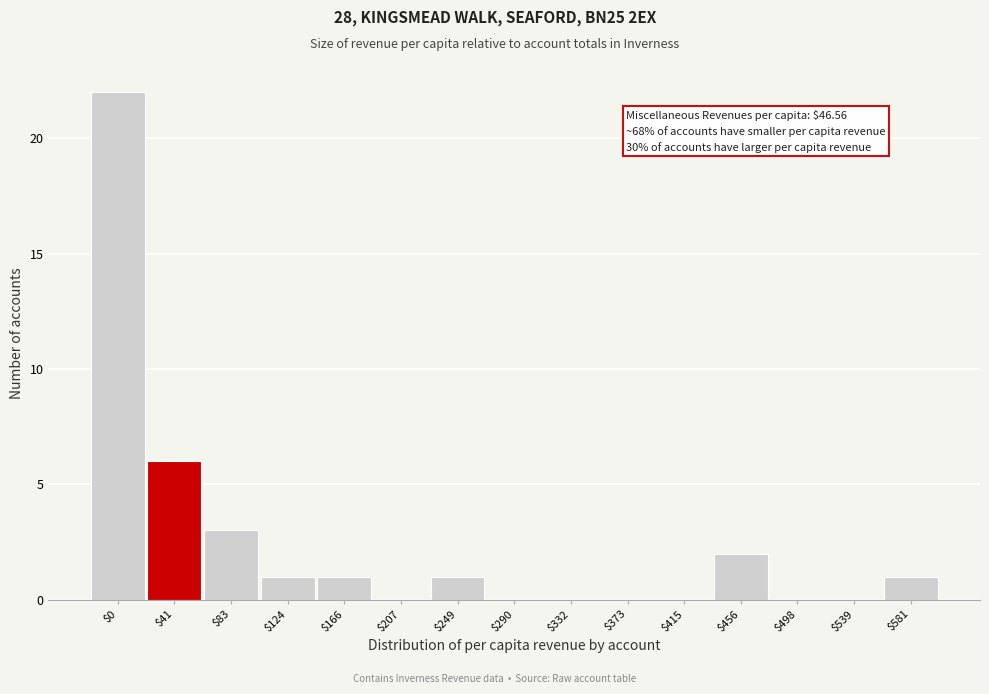

True or false: the data shows 0 at $581.

False